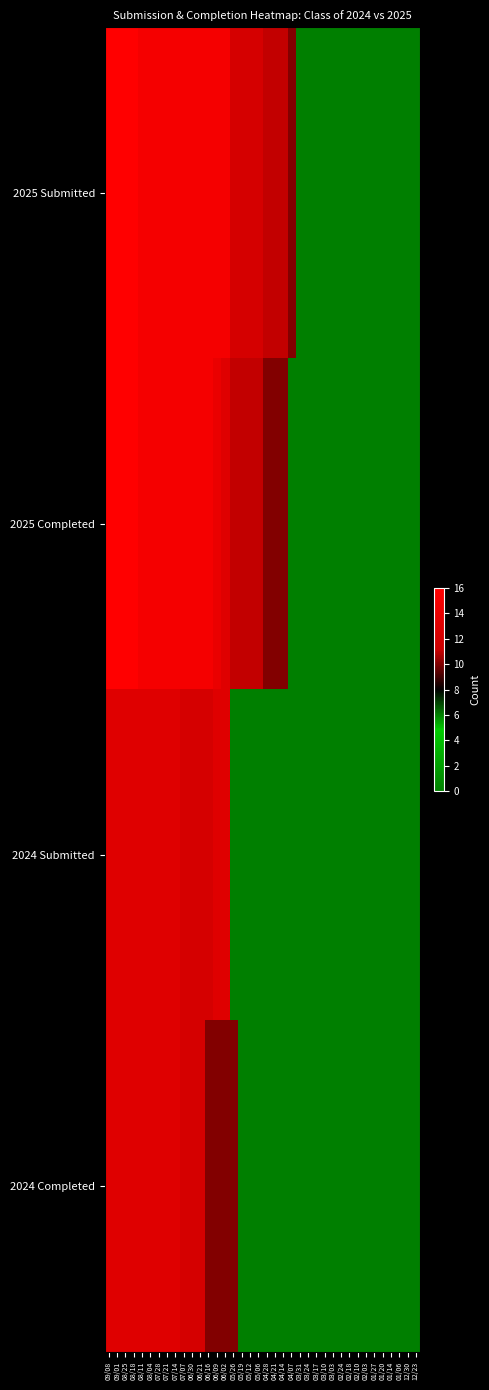

At which category is the sum across all series the highest?

09/08